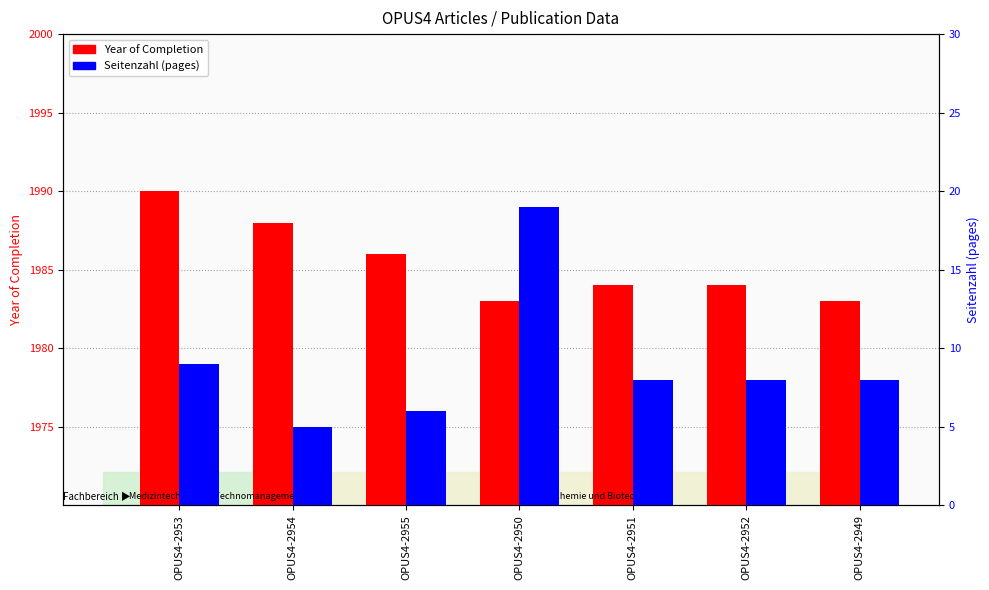

Rank the series by their average value, from highest to lowest.

Year of Completion, Seitenzahl (pages)